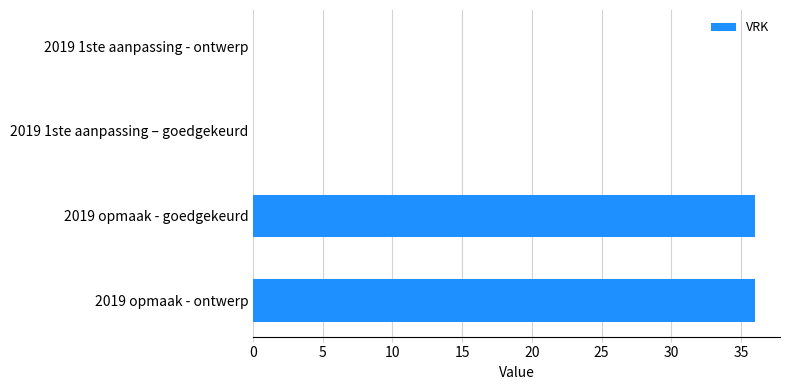

Is it true that the value at 2019 opmaak - ontwerp is 36?

True